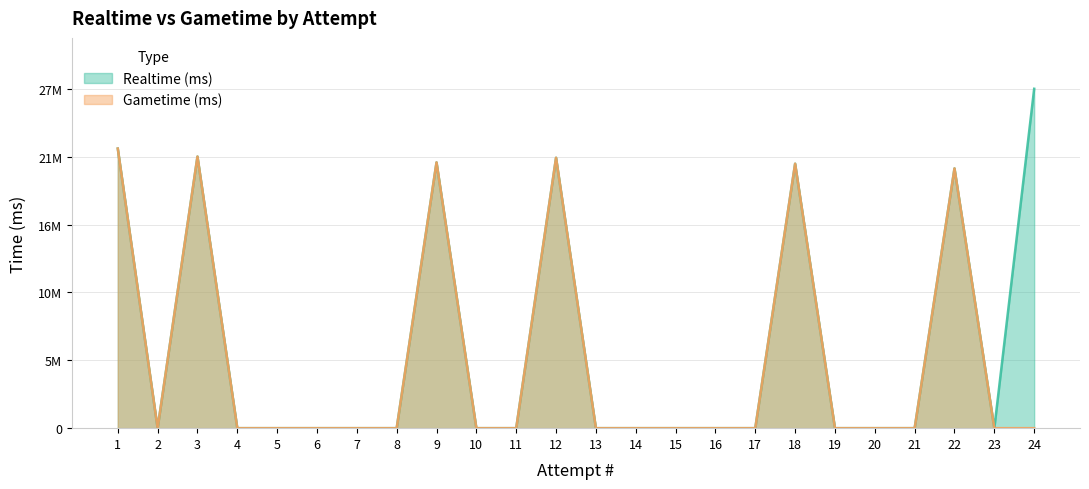

Which series has the largest total across all categories?

Realtime (ms)